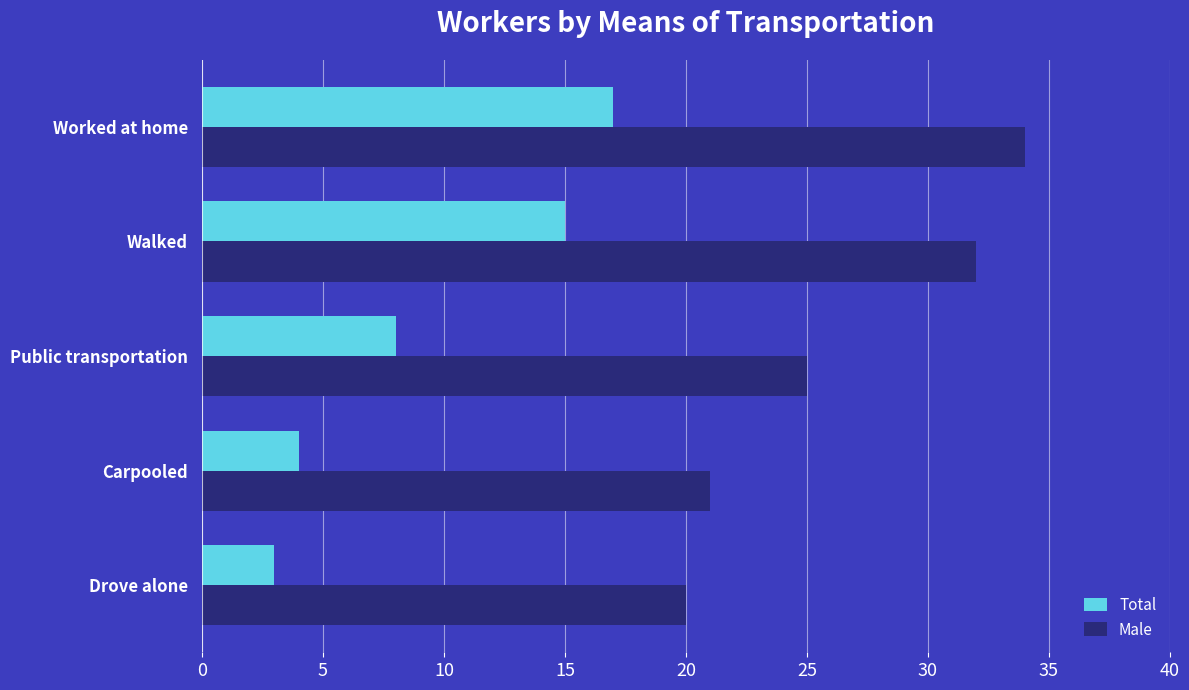

What is the average value of the Male series?

26